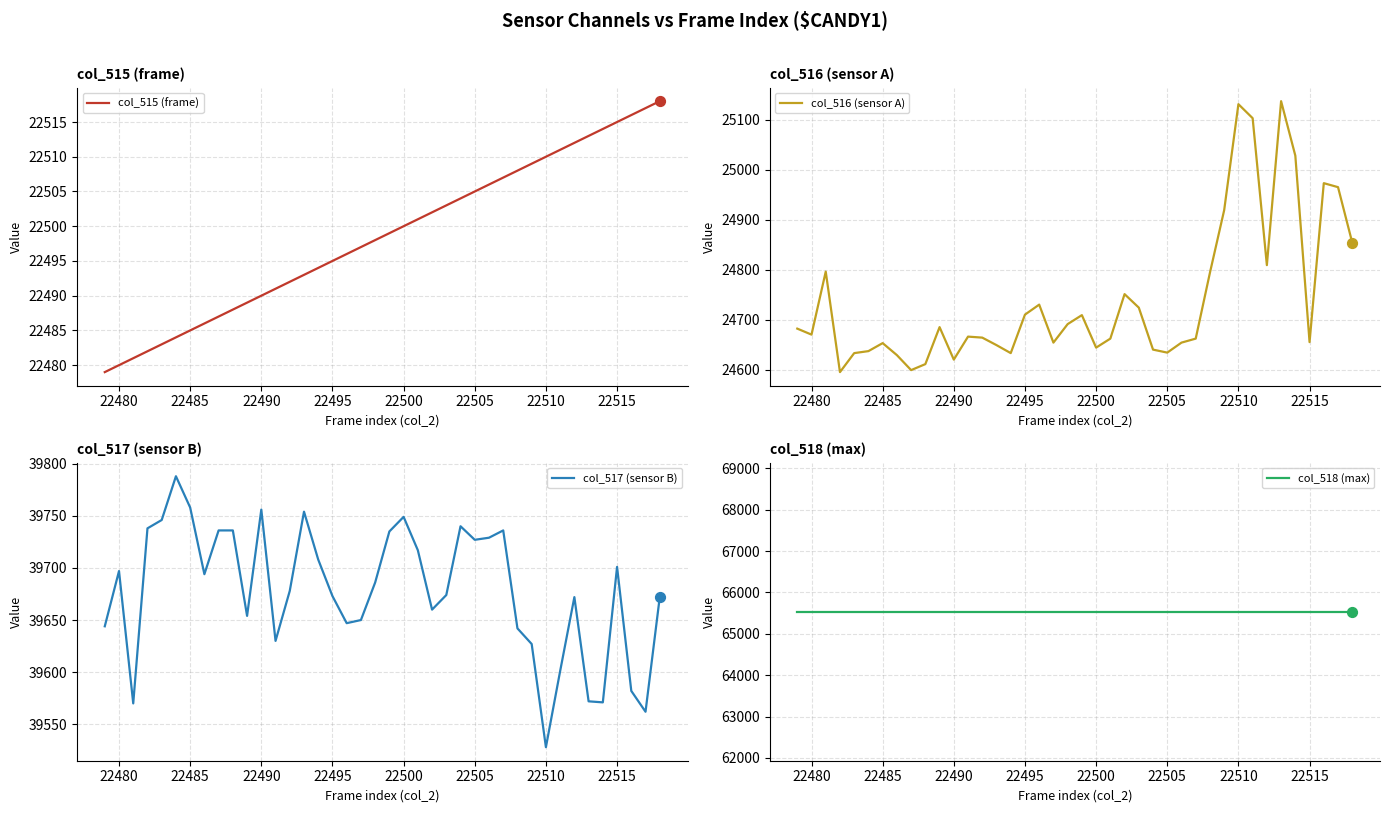

Which series has the largest total across all categories?

col_518 (max)